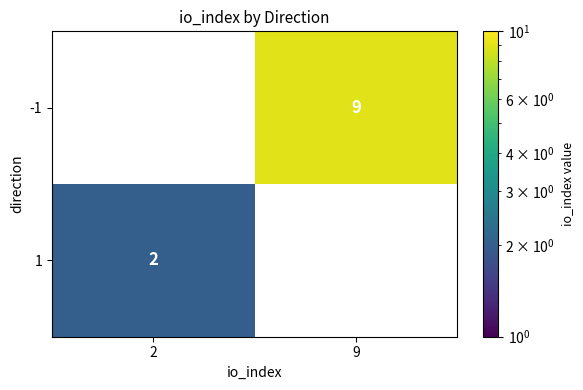

The value of -1 at 9 is 5. True or false?

False